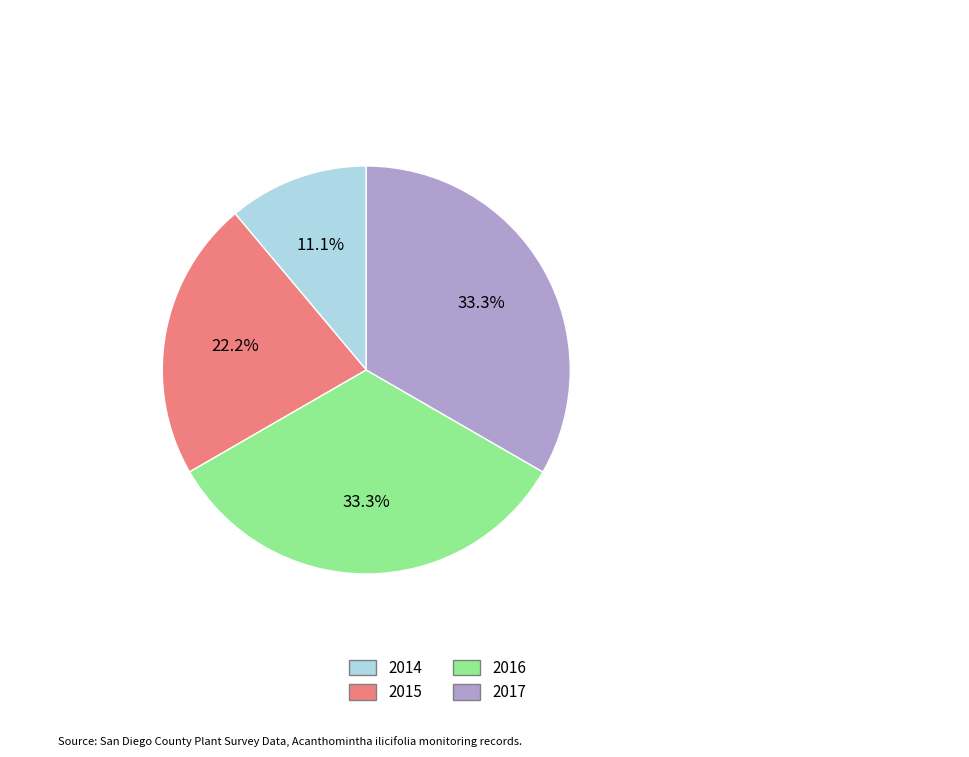

Approximately how many times larger is the value at 2015 compared to 2016?

0.7